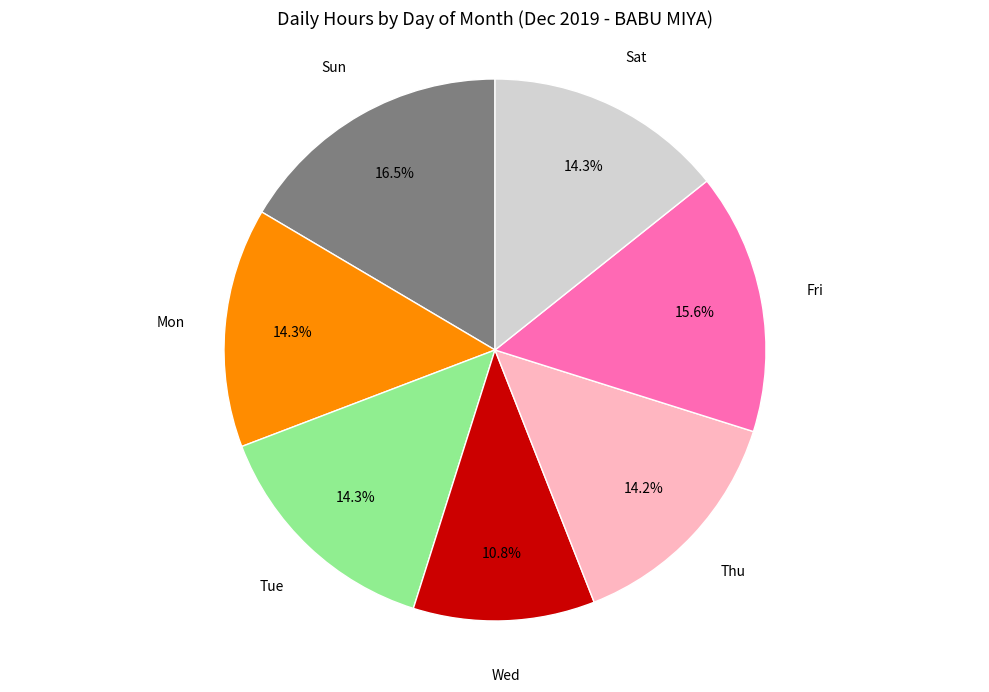

Which has a higher value, Thu or Wed?

Thu